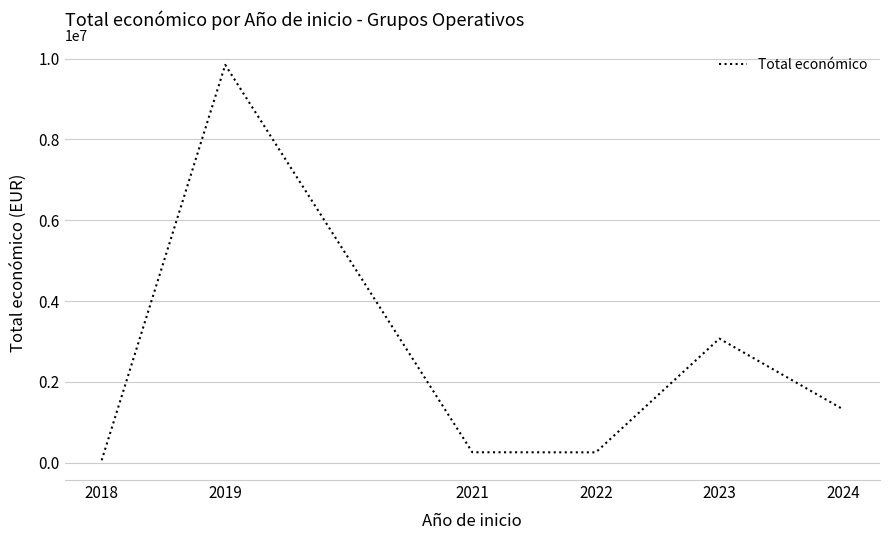

True or false: there are more than 0 points higher than both neighbors.

True